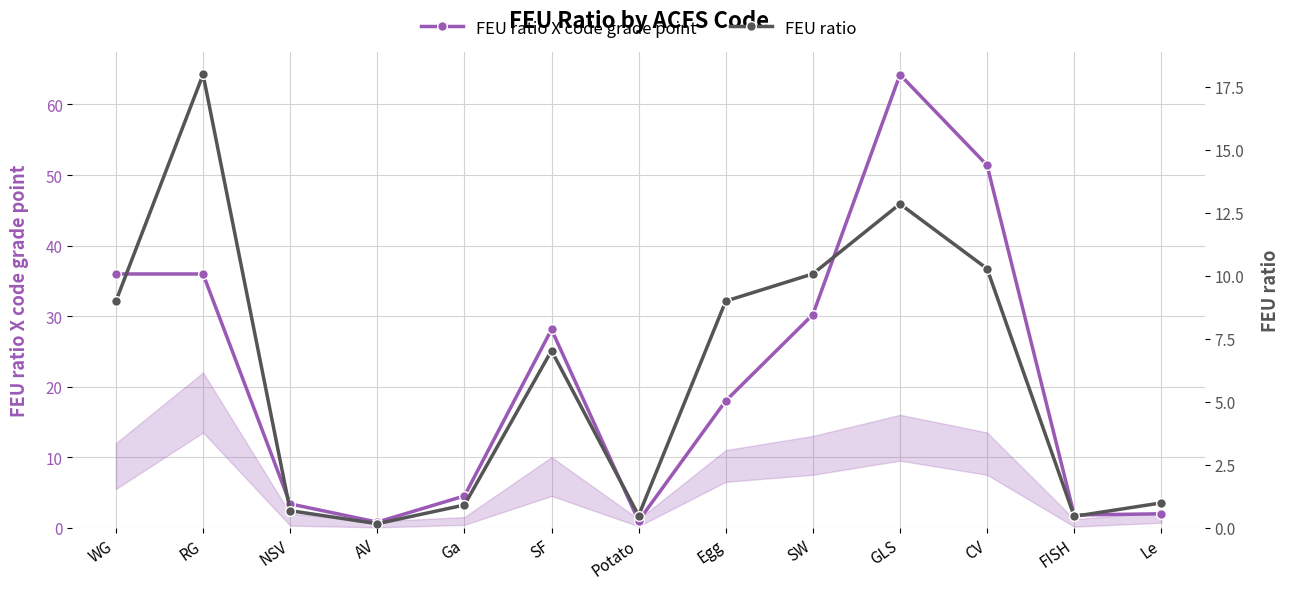

At which label does FEU ratio X code grade point reach its minimum?

AV